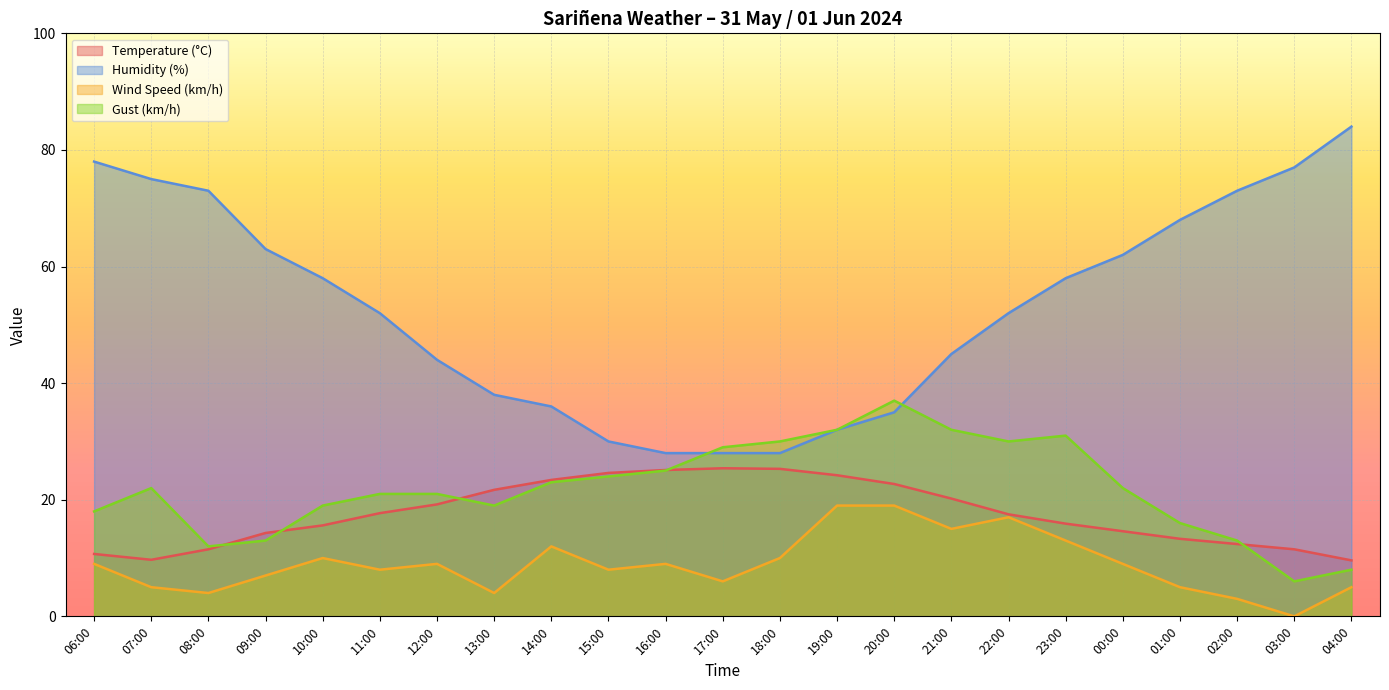

Which series changed the most between 07:00 and 13:00?

Humidity (%)